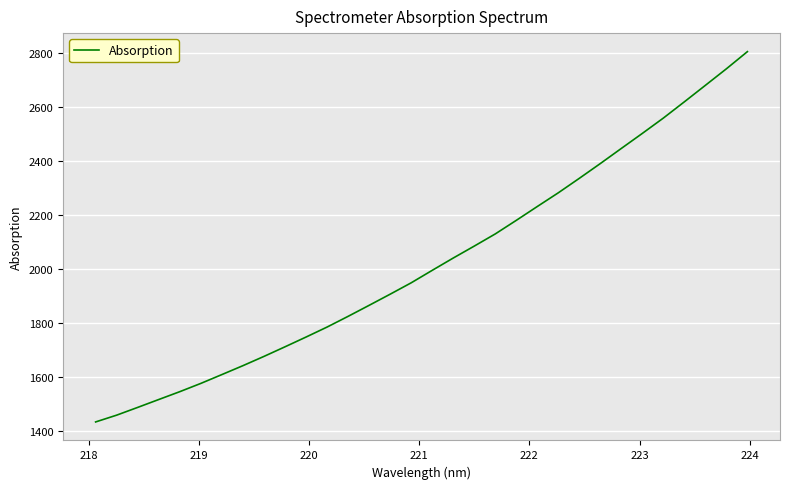

What is the smallest value displayed?

1433.9